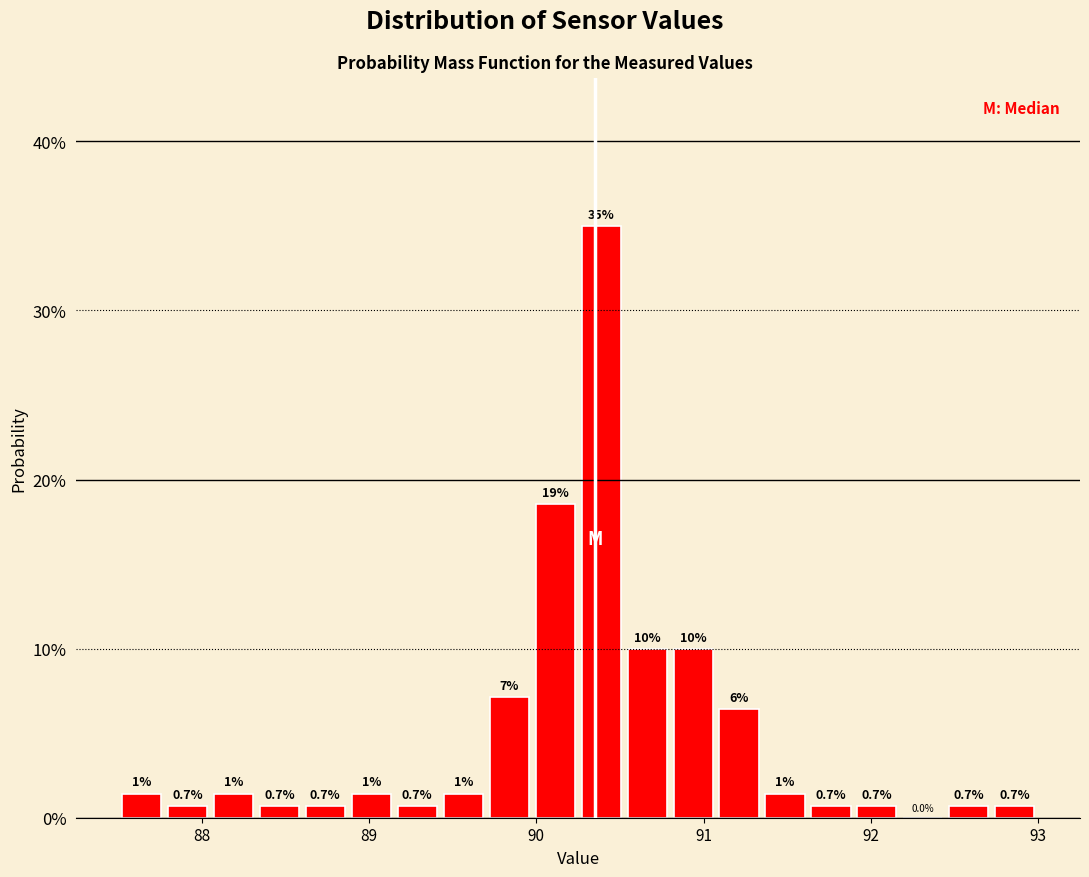

Around what value on the x-axis is the tallest bar? Give the approximate position of its centre, as read against the axis.

90.4